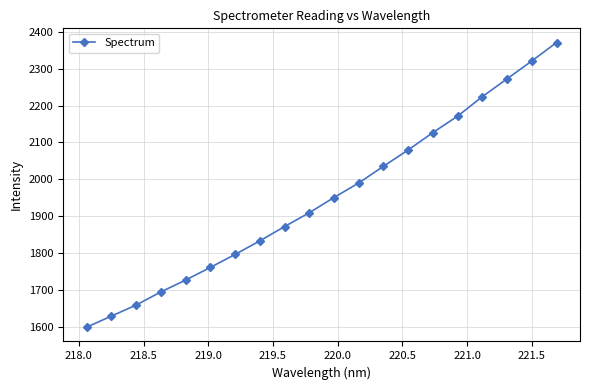

What is the minimum value shown in the chart?

1599.4